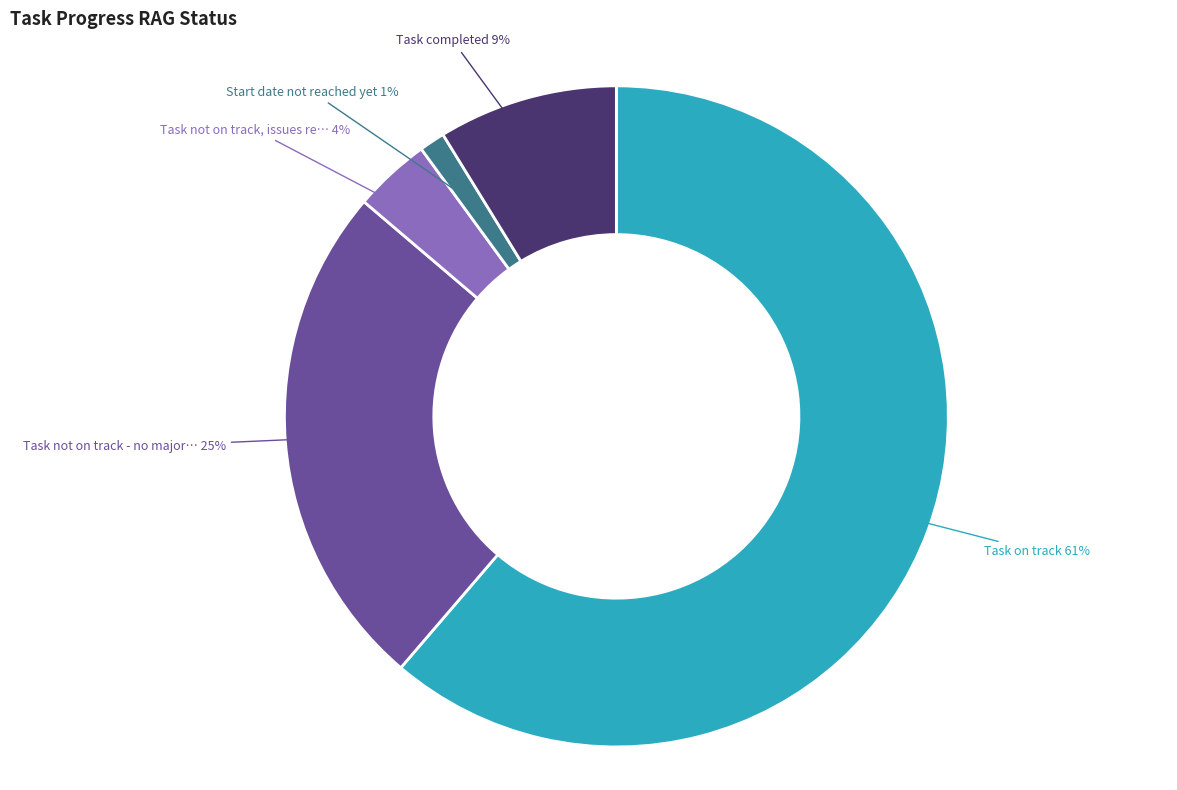

To the nearest percent, what is the average slice percentage?

20%